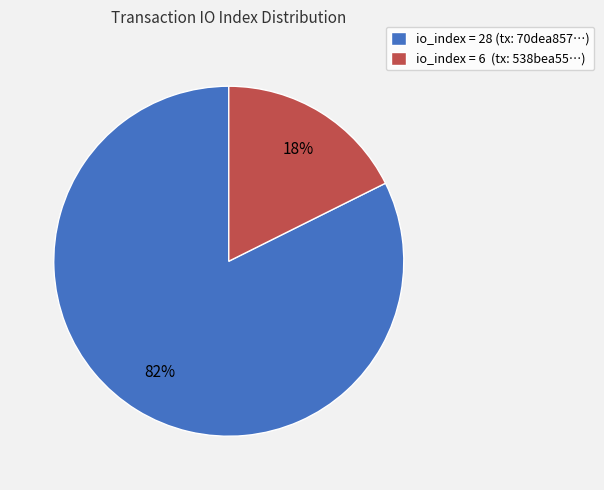

The io_index = 28 (tx: 70dea857…) slice represents 82% of the pie. True or false?

True